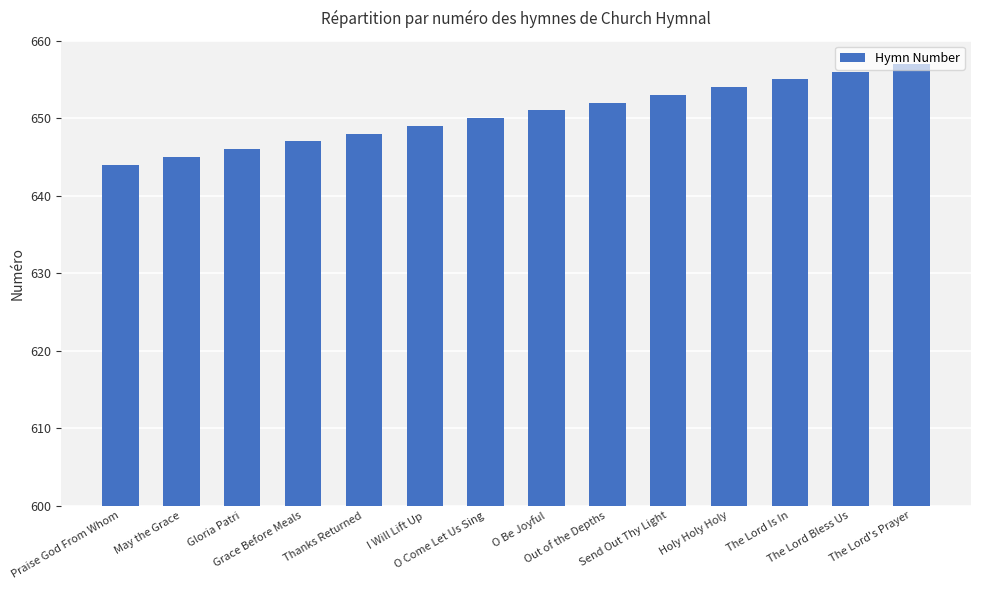

How many categories are shown in the chart?

14